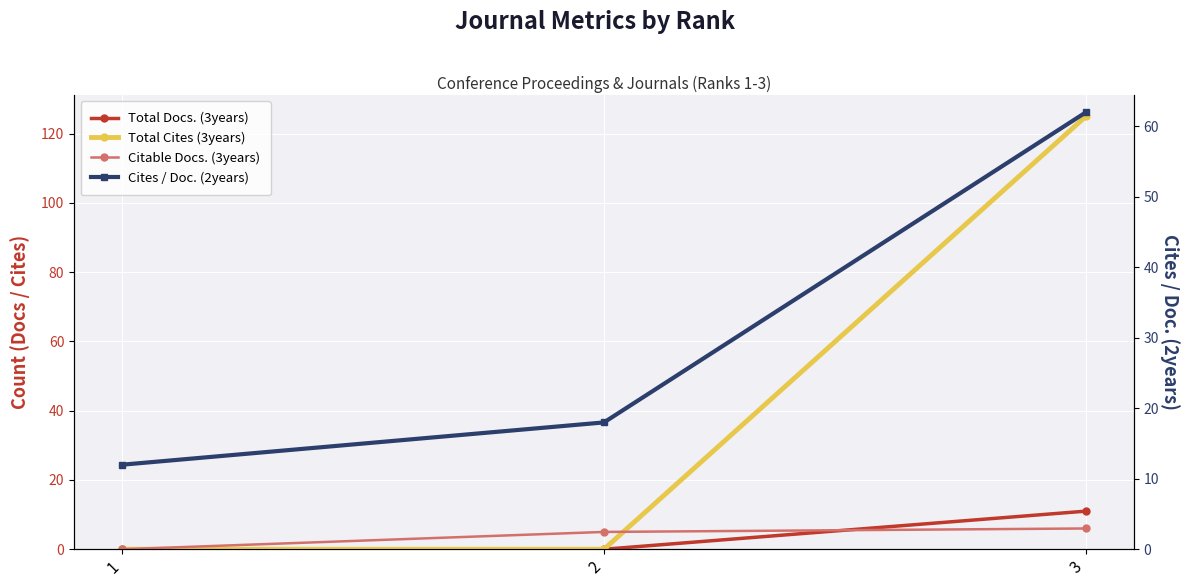

At which label does Cites / Doc. (2years) reach its minimum?

1